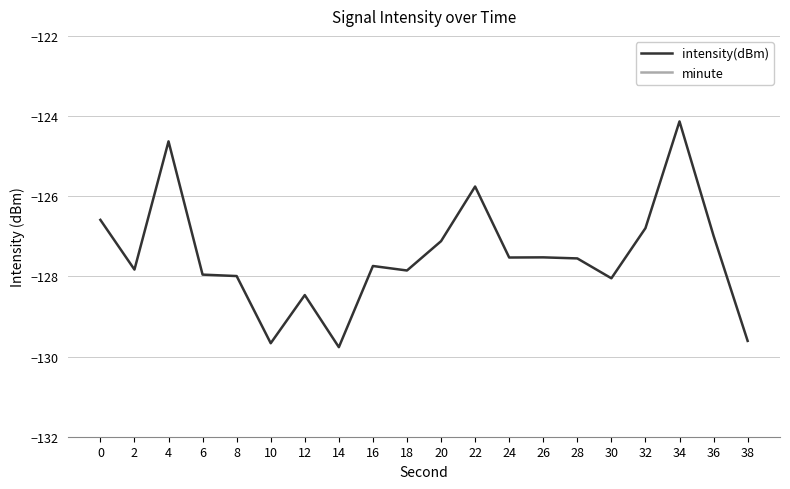

True or false: minute has a value of 0.0 at 14.

True